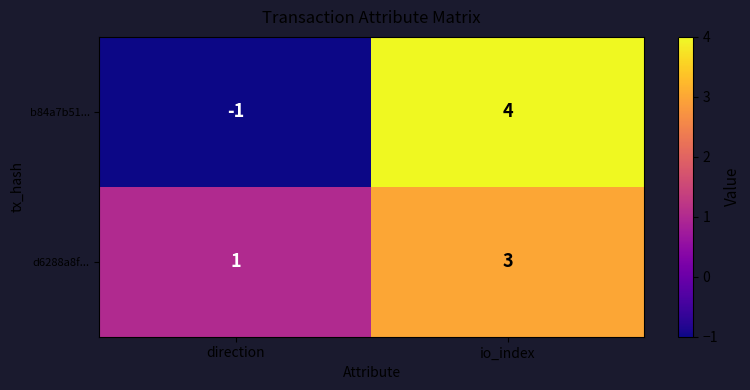

List the labels in order of d6288a8f... value, largest first.

io_index, direction